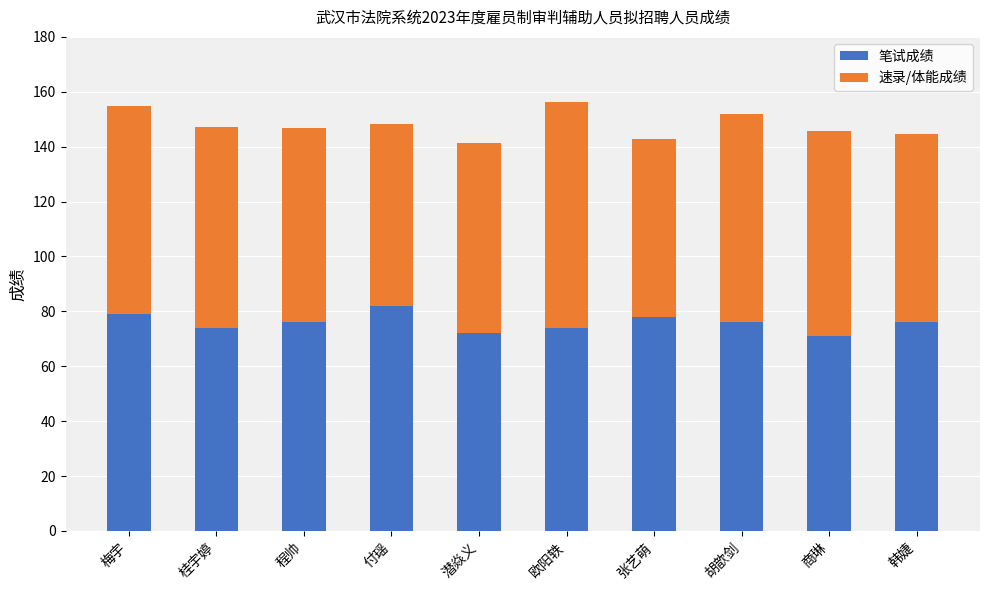

Read the 笔试成绩 value at 商琳.

71.0